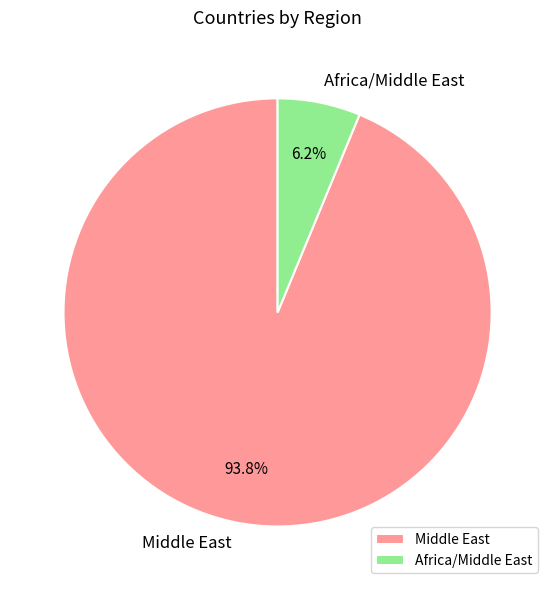

Rank the categories by value from highest to lowest.

Middle East, Africa/Middle East